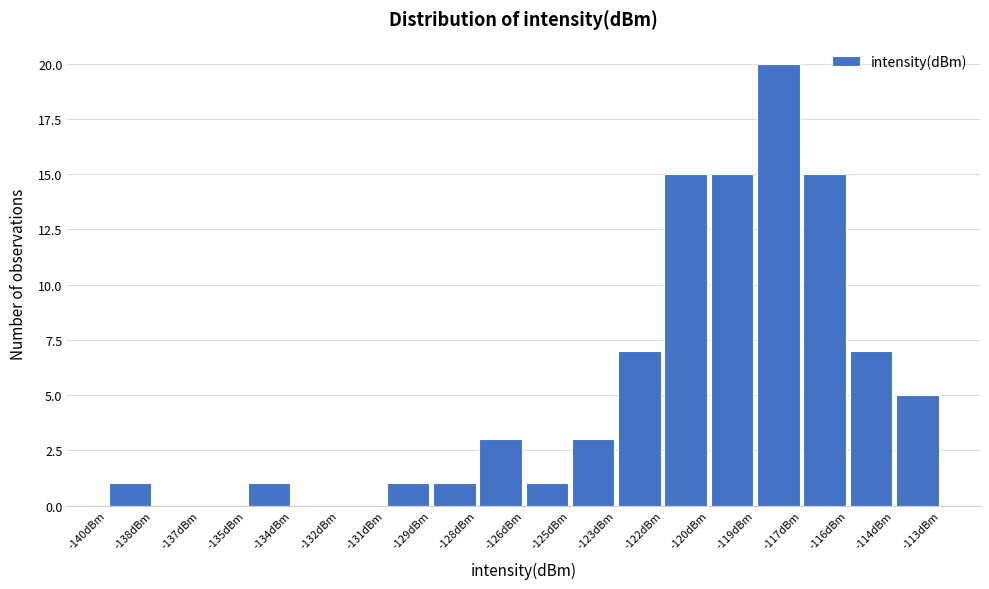

Reading left to right, list every bar in this chart as the range it spans on the x-axis followed by its height. Neither the bar edges nor the heights are printed on the chart, so give them approximately, as read against the axes.

-139.8 to -138.2: 1
-138.2 to -136.8: 0
-136.8 to -135.2: 0
-135.2 to -133.8: 1
-133.8 to -132.2: 0
-132.2 to -130.8: 0
-130.8 to -129.2: 1
-129.2 to -127.8: 1
-127.8 to -126.2: 3
-126.2 to -124.8: 1
-124.8 to -123.2: 3
-123.2 to -121.8: 7
-121.8 to -120.2: 15
-120.2 to -118.8: 15
-118.8 to -117.2: 20
-117.2 to -115.8: 15
-115.8 to -114.2: 7
-114.2 to -112.8: 5